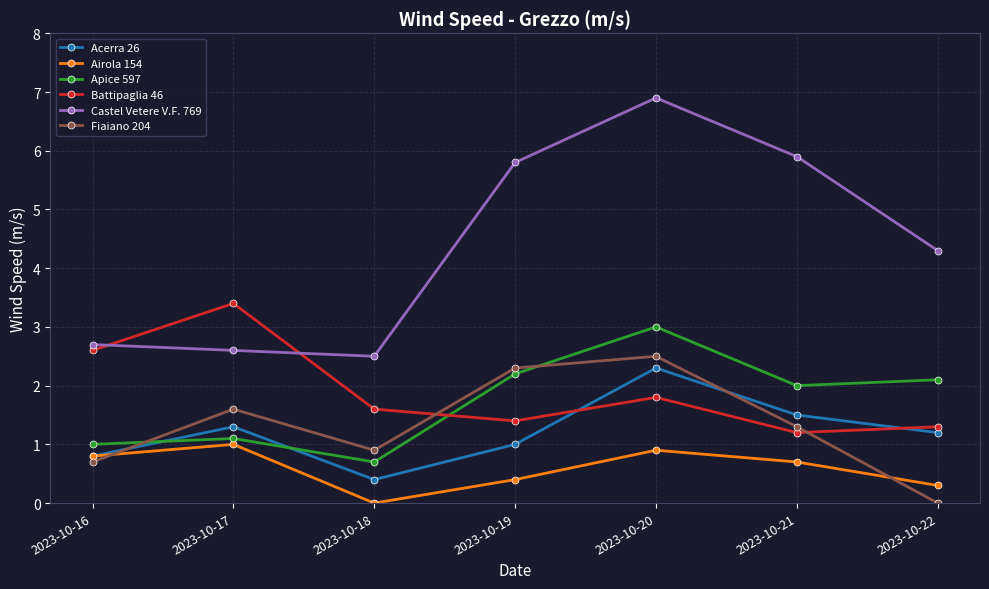

The value of Airola 154 at 2023-10-22 is 0.3. True or false?

True